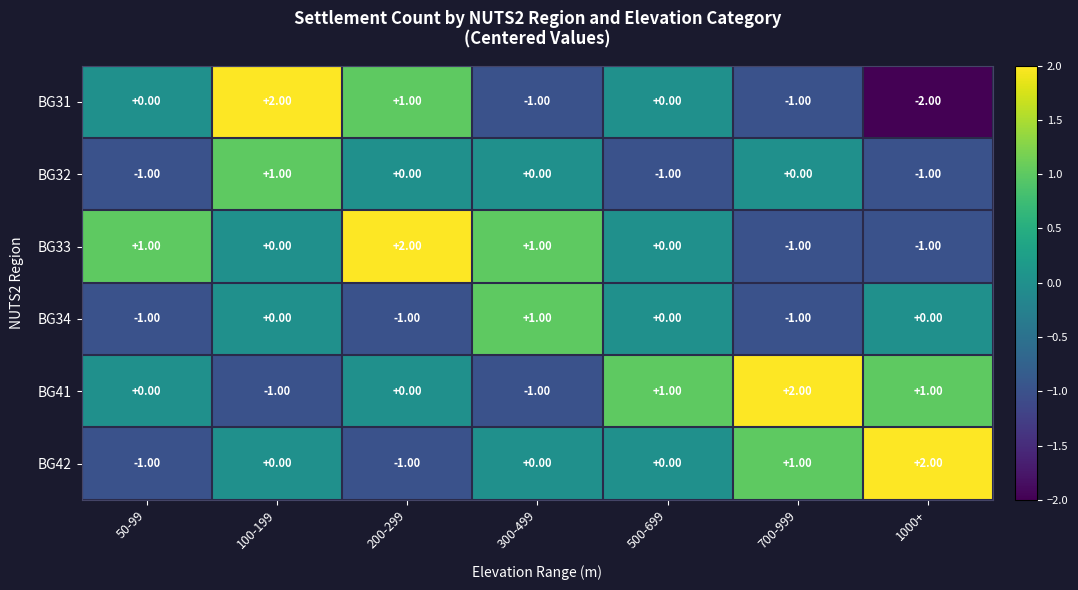

How many values in BG34 are below zero?

3